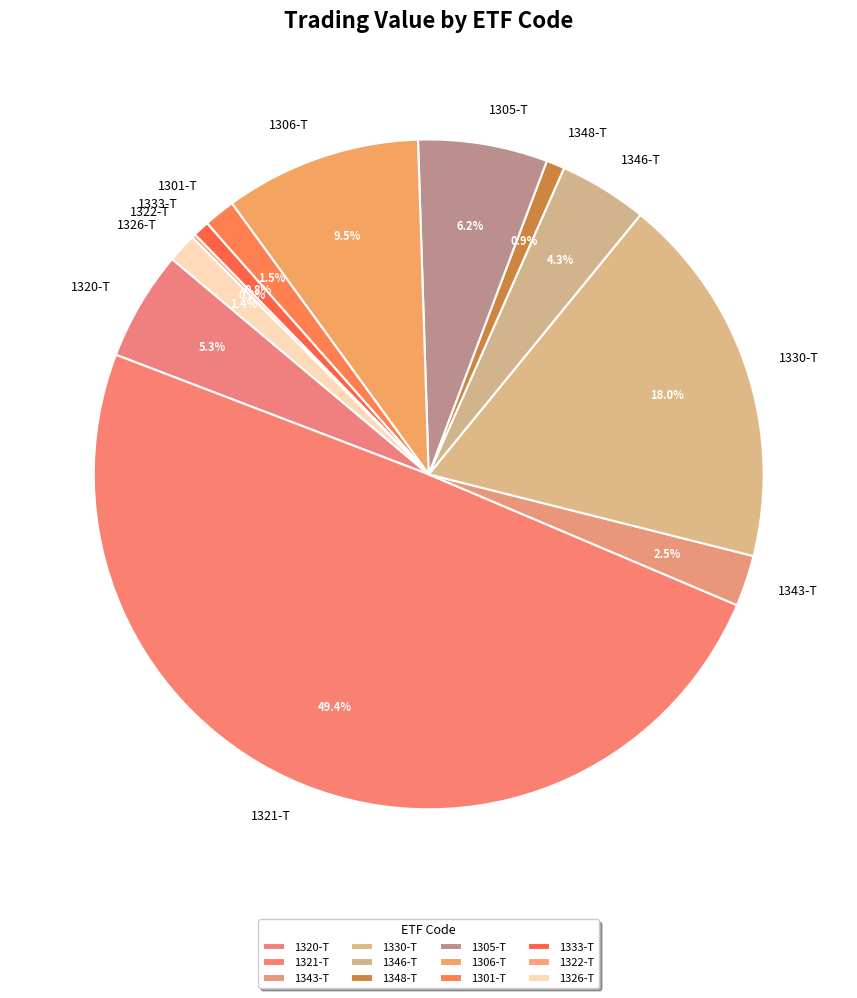

To the nearest percent, what is the difference between the largest and smallest slice percentages?

49%